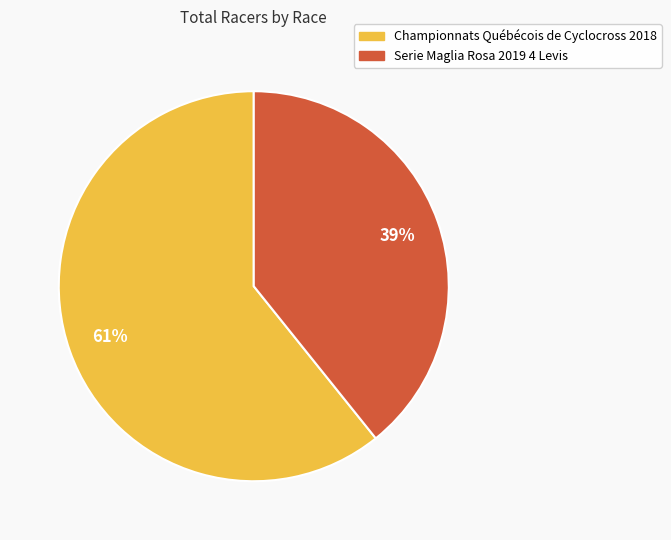

To the nearest percent, what percentage of the pie is Championnats Québécois de Cyclocross 2018?

61%